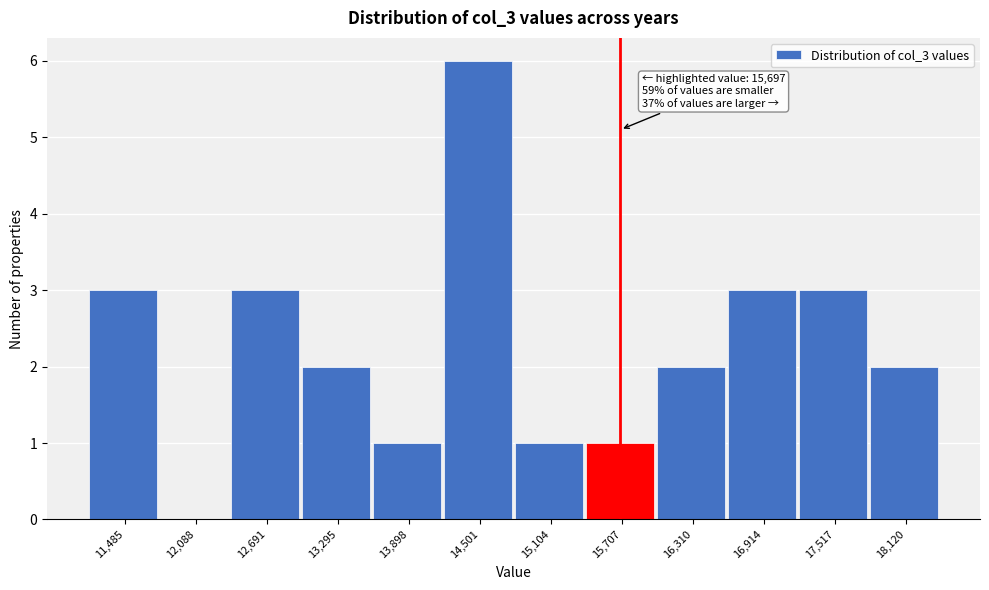

Over which range of the x-axis is the bar tallest?

14200 to 14800